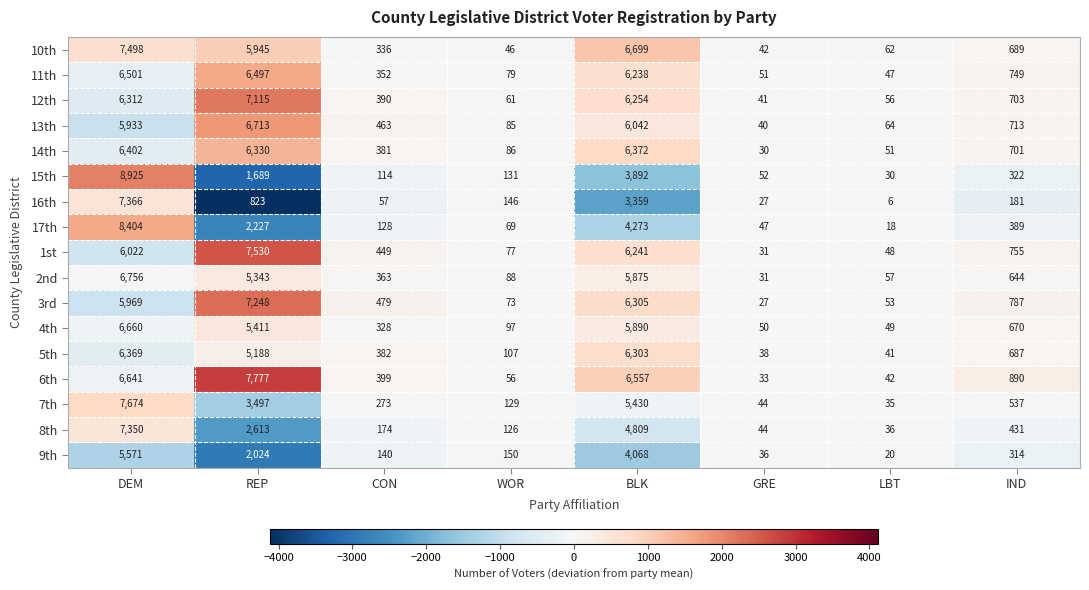

The 4th series shows 322 at IND. True or false?

False